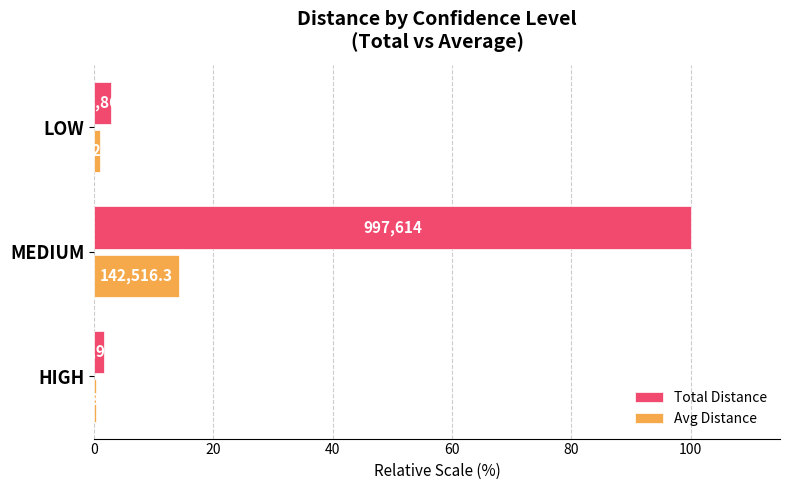

What is the minimum value shown in the chart?

0.3